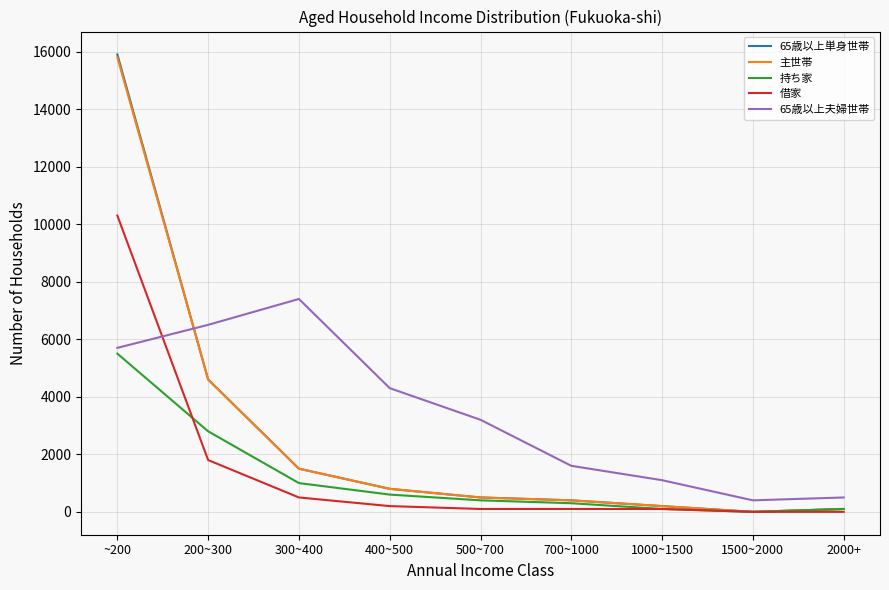

Which series ends up on top after the final intersection of 65歳以上夫婦世帯 and 主世帯?

65歳以上夫婦世帯